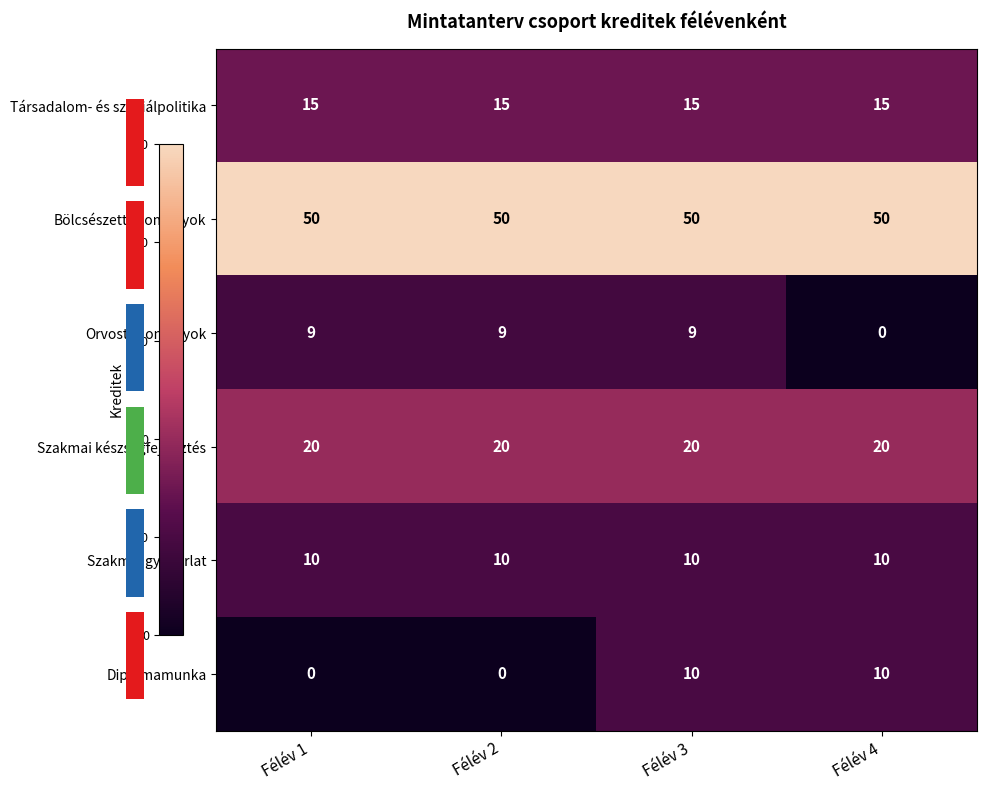

Reading left to right, extract all data points from this chart.

Társadalom- és szociálpolitika: Félév 1=15	Félév 2=15	Félév 3=15	Félév 4=15
Bölcsészettudományok: Félév 1=50	Félév 2=50	Félév 3=50	Félév 4=50
Orvostudományok: Félév 1=9	Félév 2=9	Félév 3=9	Félév 4=0
Szakmai készségfejlesztés: Félév 1=20	Félév 2=20	Félév 3=20	Félév 4=20
Szakmai gyakorlat: Félév 1=10	Félév 2=10	Félév 3=10	Félév 4=10
Diplomamunka: Félév 1=0	Félév 2=0	Félév 3=10	Félév 4=10